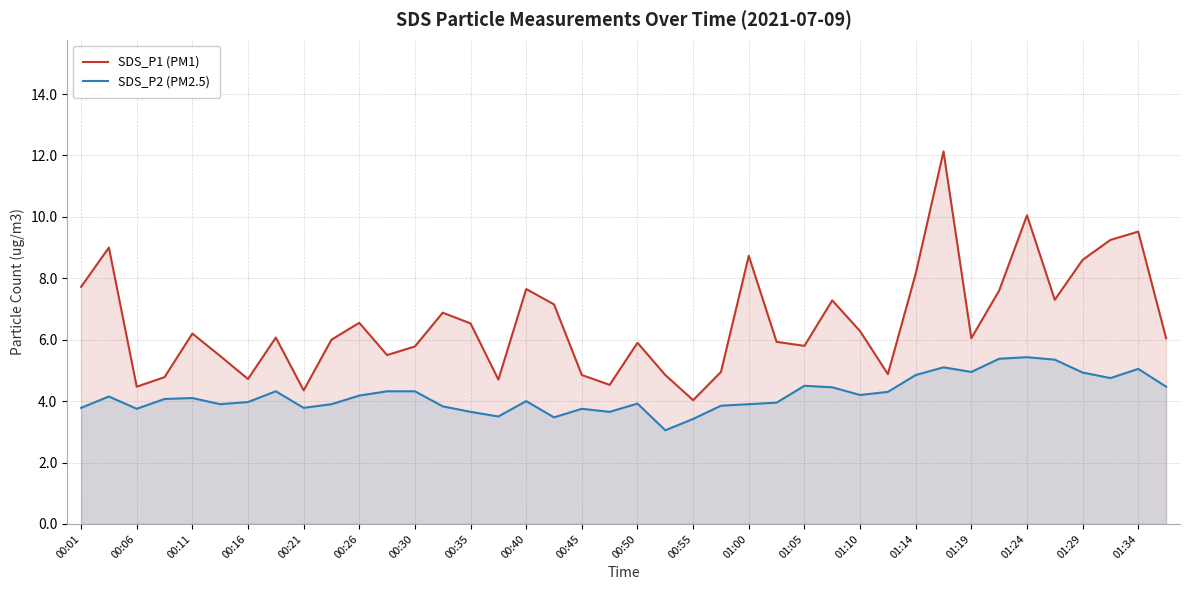

In SDS_P2 (PM2.5), how many points are lower than both neighbors (excluding endpoints)?

10